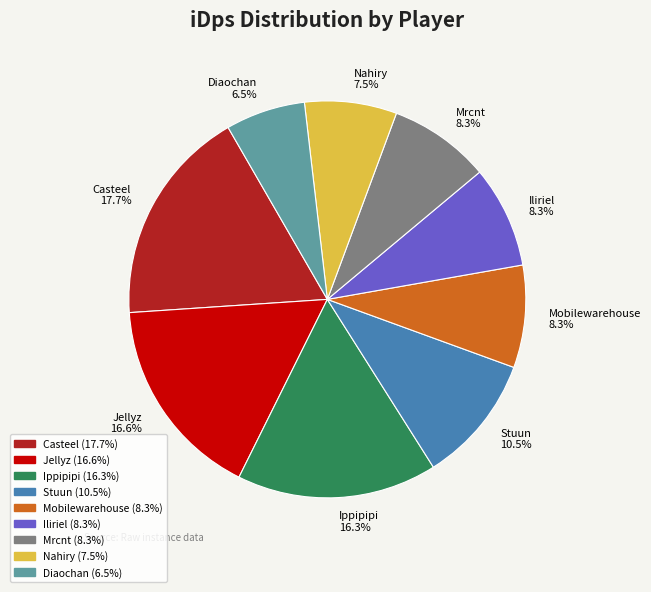

Is there any slice that represents more than half of the pie?

No